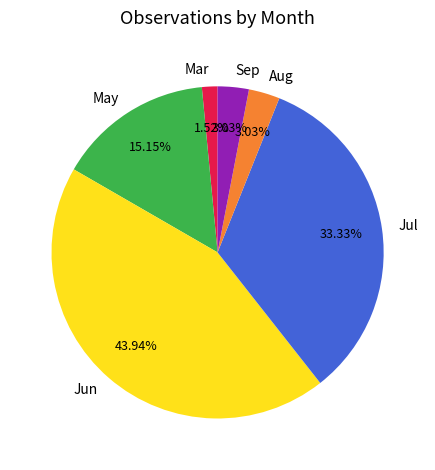

Count the number of slices in the pie.

6